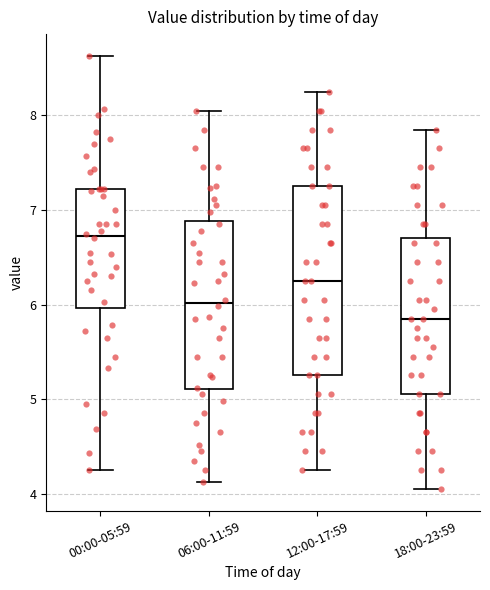

Which box is the tallest, from its lower edge to its upper edge?

12:00-17:59